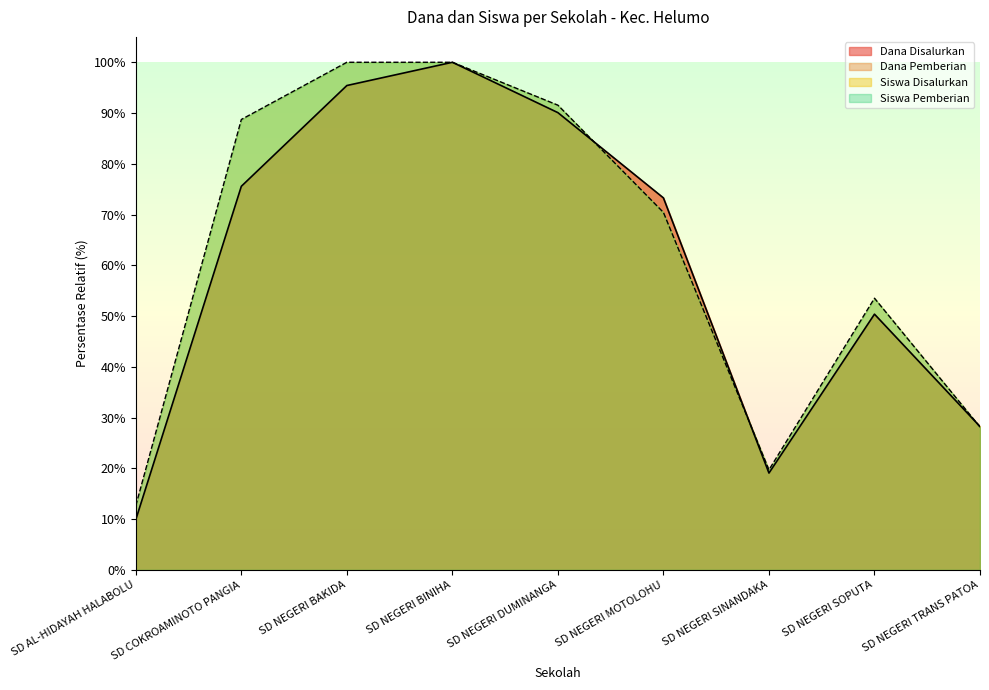

What is the minimum value shown in the chart?

9.9